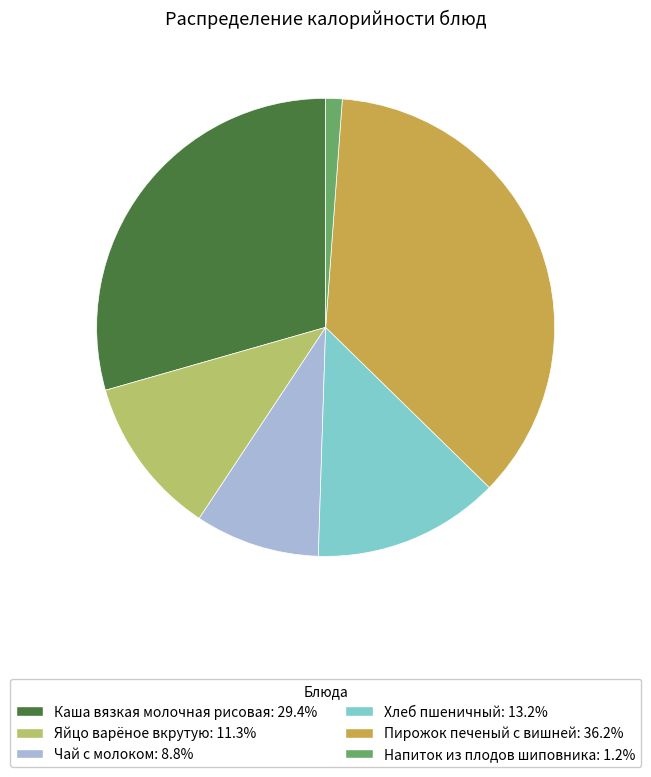

Do Чай с молоком: 8.8% and Напиток из плодов шиповника: 1.2% together represent more than half of the pie?

No